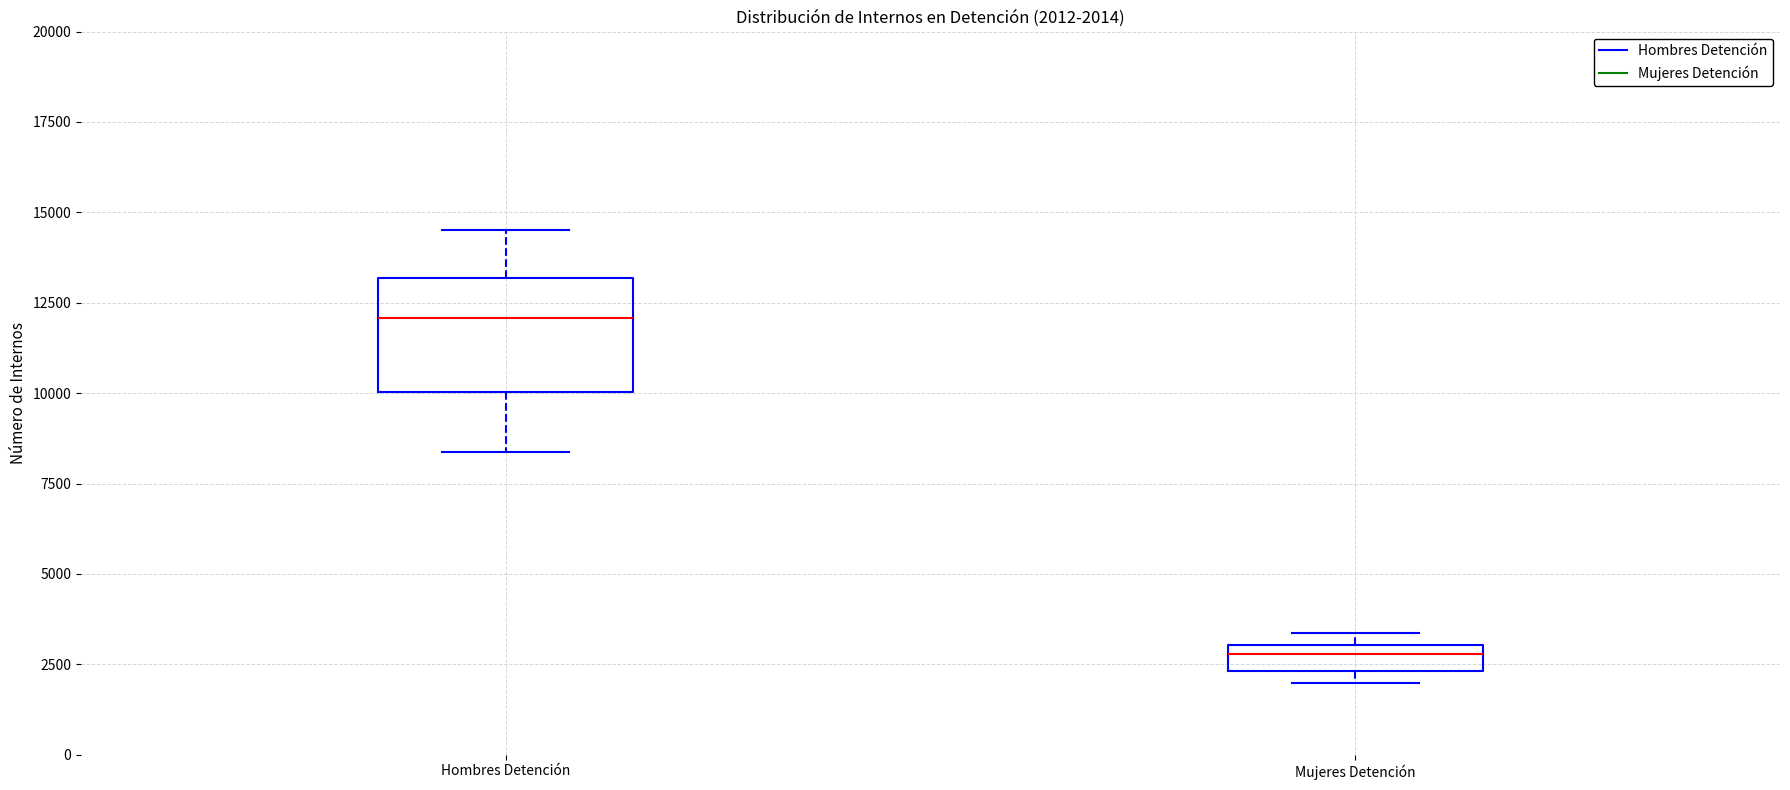

Which box's median line is the lowest?

Mujeres Detención